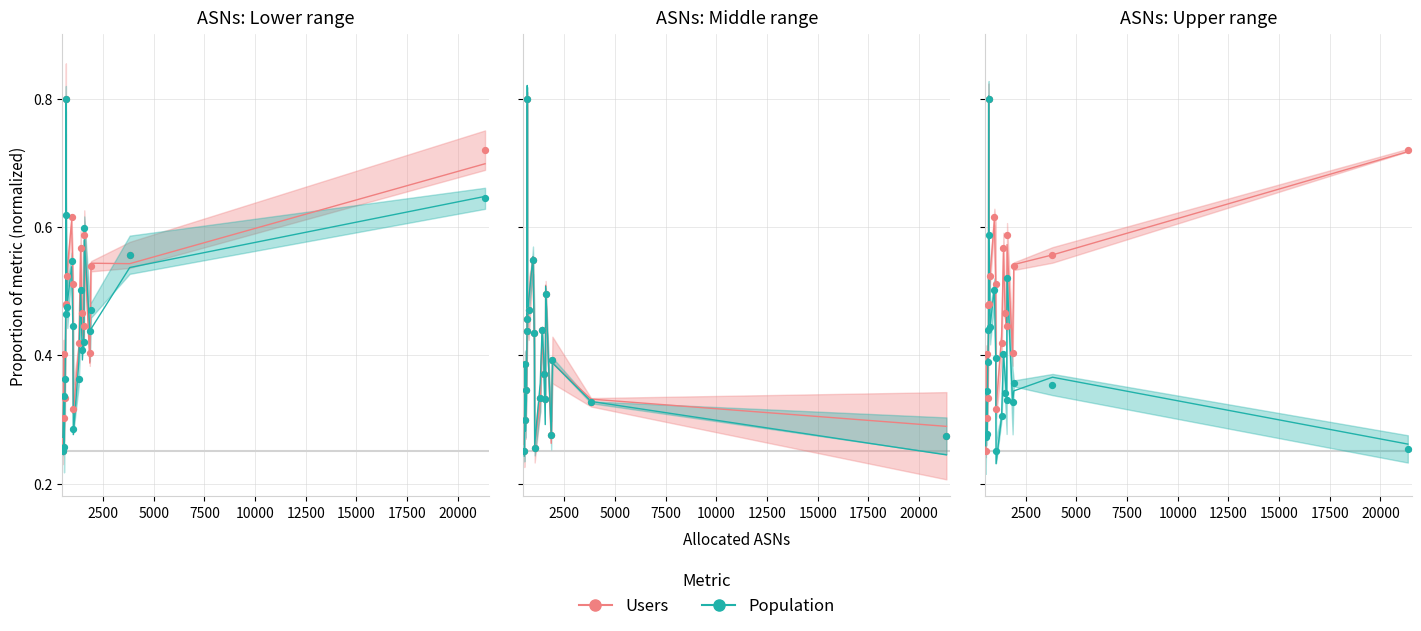

Which series reaches the minimum Y coordinate?

Population